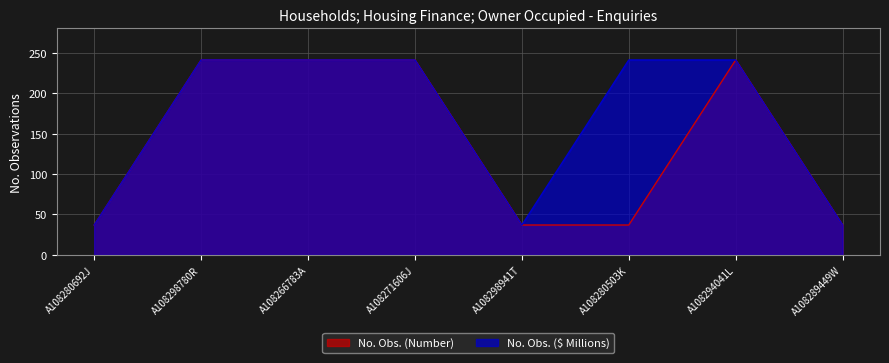

Rank the series by their average value, from highest to lowest.

No. Obs. ($ Millions), No. Obs. (Number)